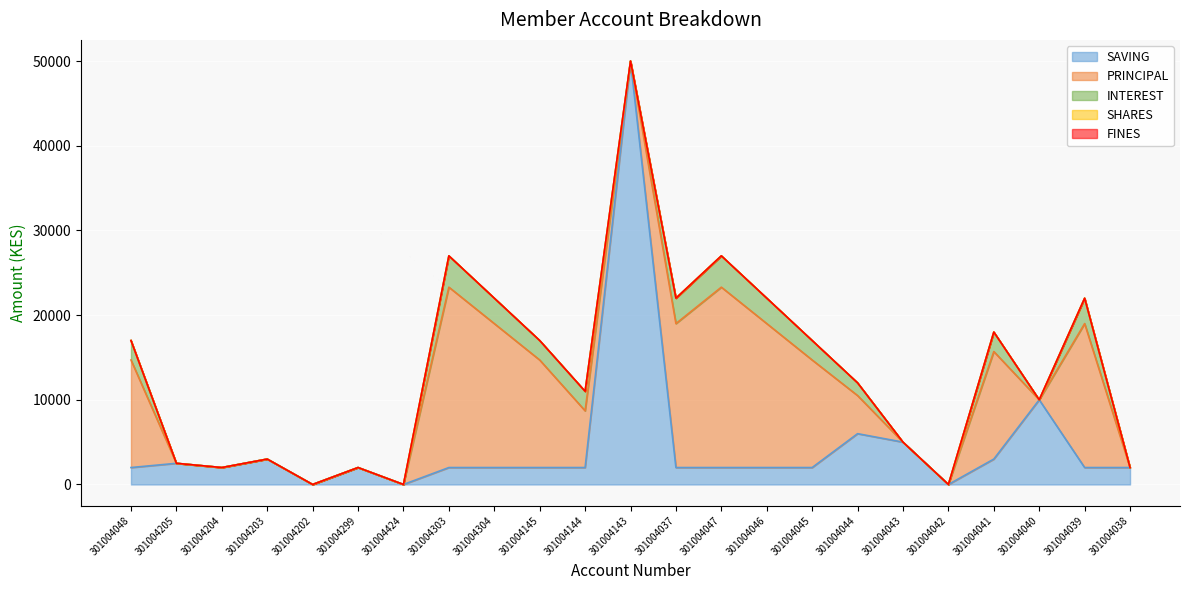

True or false: FINES and PRINCIPAL cross at least once.

False